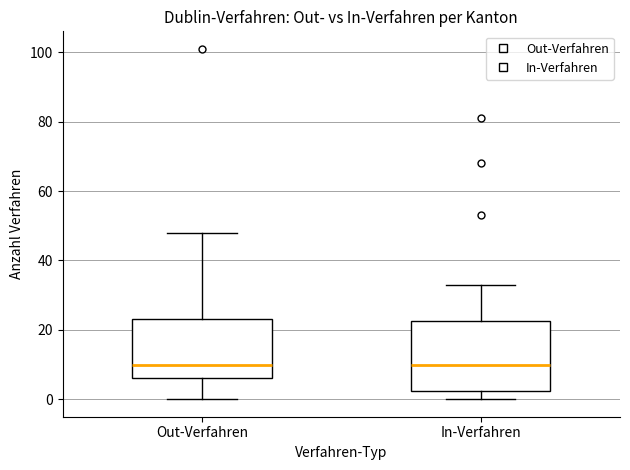

Where is the upper edge of the box for In-Verfahren on the y-axis? The values are not printed on the chart, so give them approximately, as read against the axis.

22